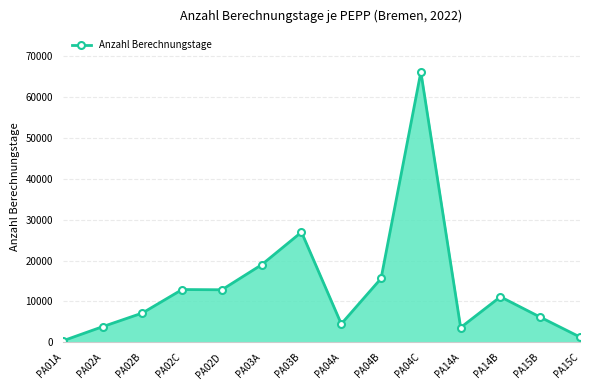

What is the change in value from PA03B to PA04C?

+39216